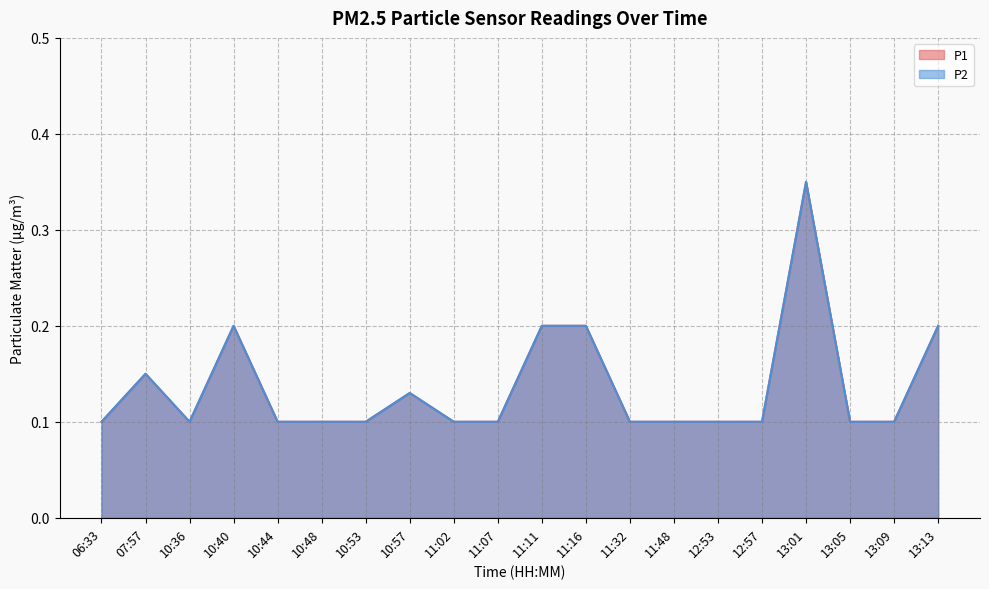

Between 11:16 and 10:57, which is larger?

11:16